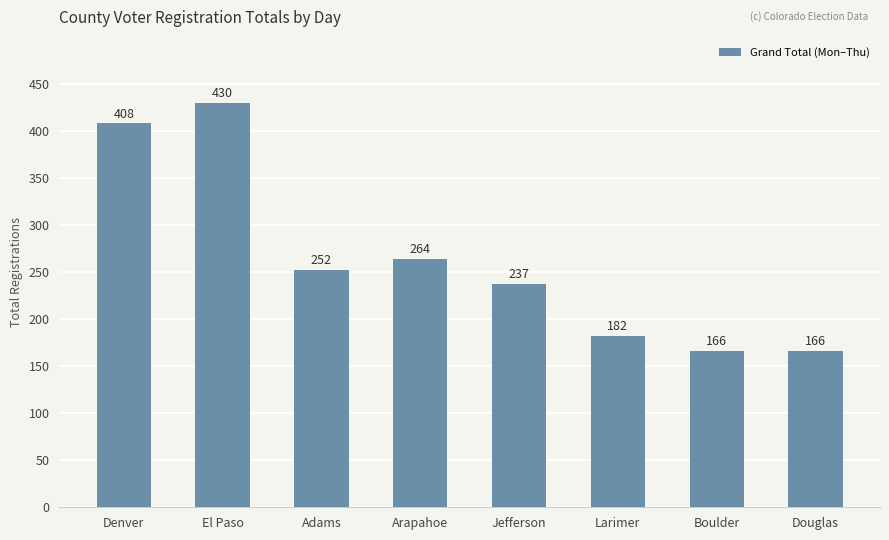

What is the difference between the values at Denver and Douglas?

242